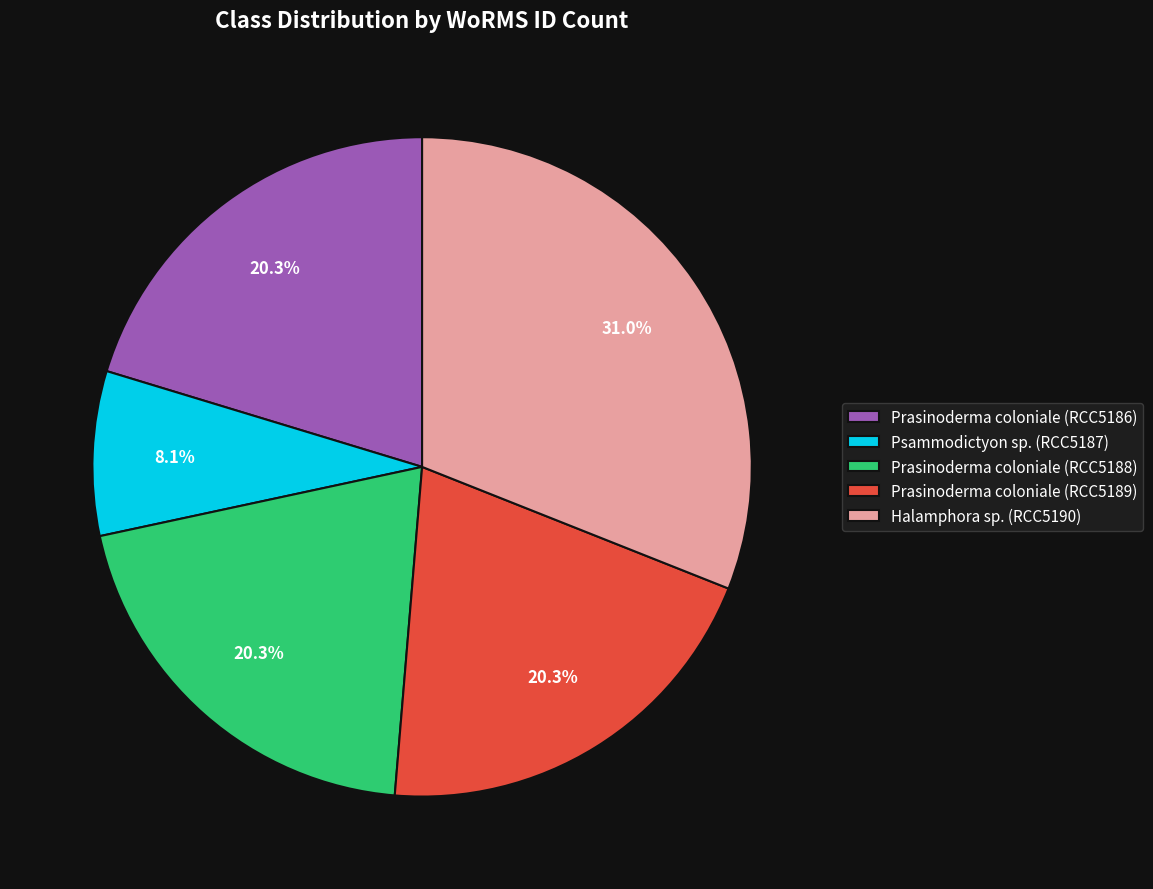

Is there any slice that represents more than half of the pie?

No